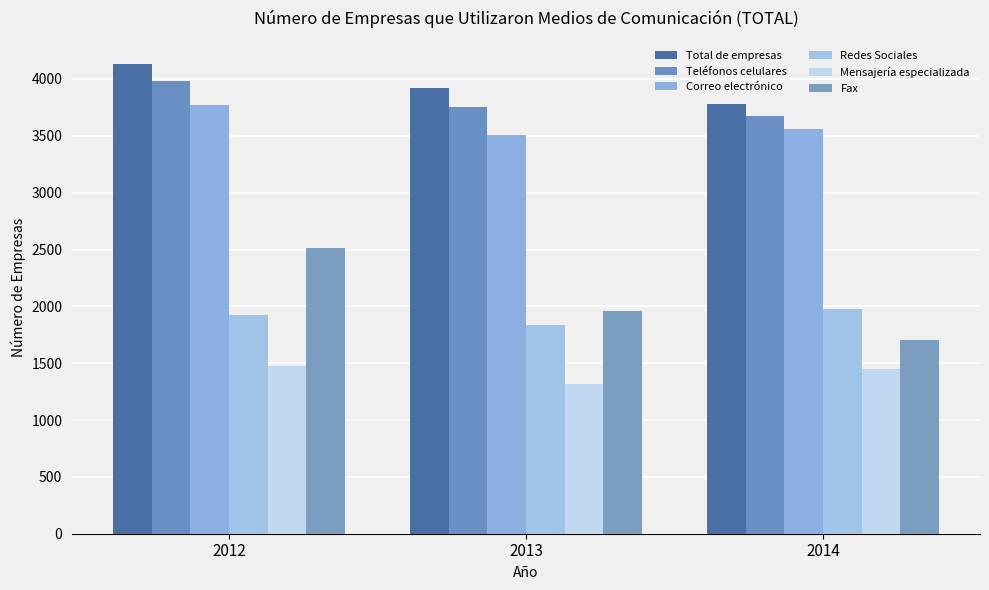

Rank the categories by Correo electrónico value from lowest to highest.

2013, 2014, 2012